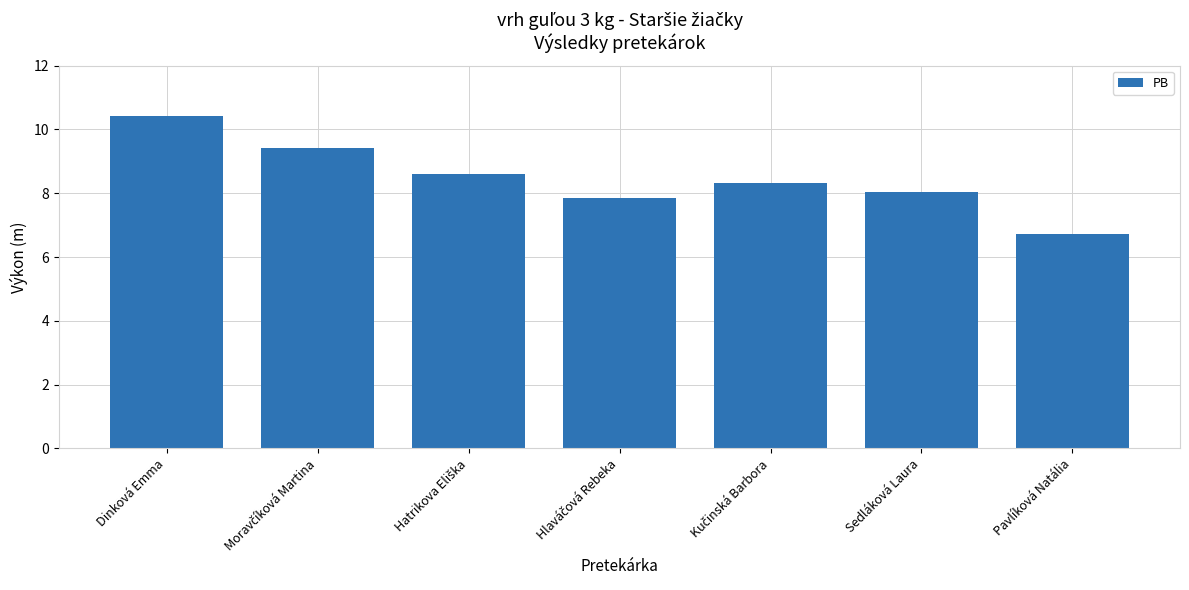

What value does the data have at Sedláková Laura?

8.0